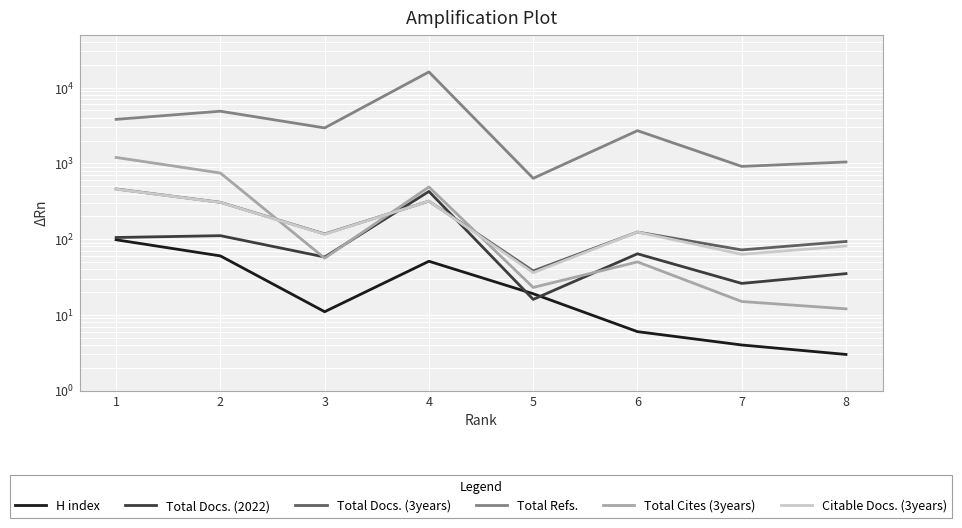

At which label does H index reach its peak?

1